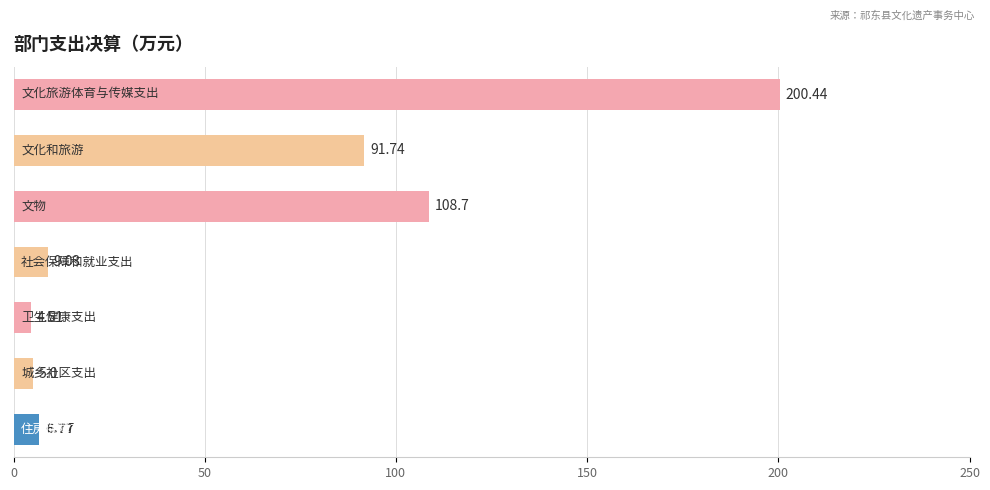

What is the difference between the maximum and minimum values?

195.9